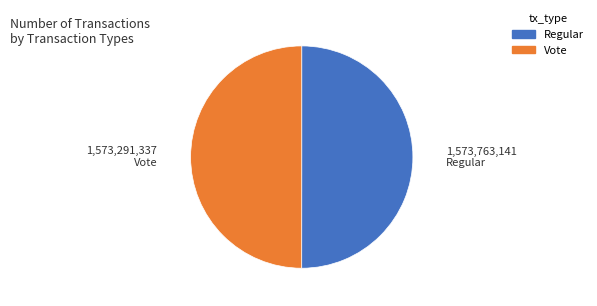

True or false: Vote accounts for 60% of the total.

False